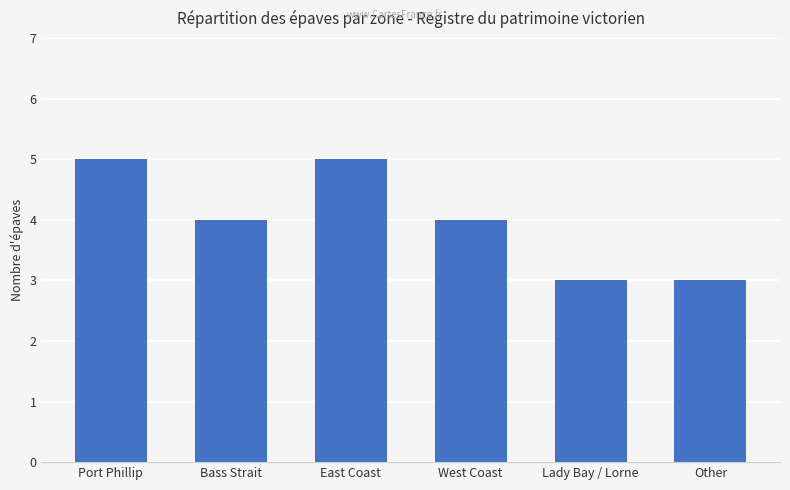

Approximately how many times larger is the value at West Coast compared to Port Phillip?

0.8